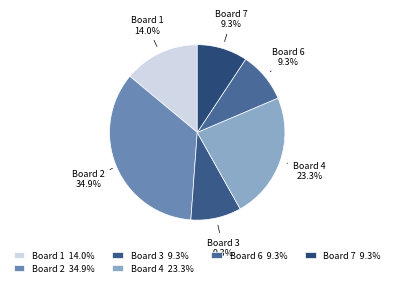

How many slices are in this pie chart?

6